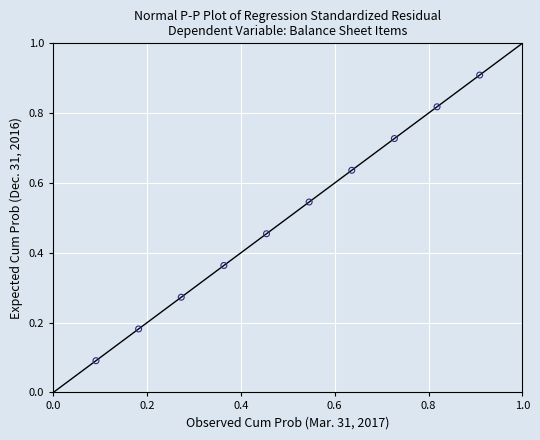

How many points are shown in the scatter plot?

10